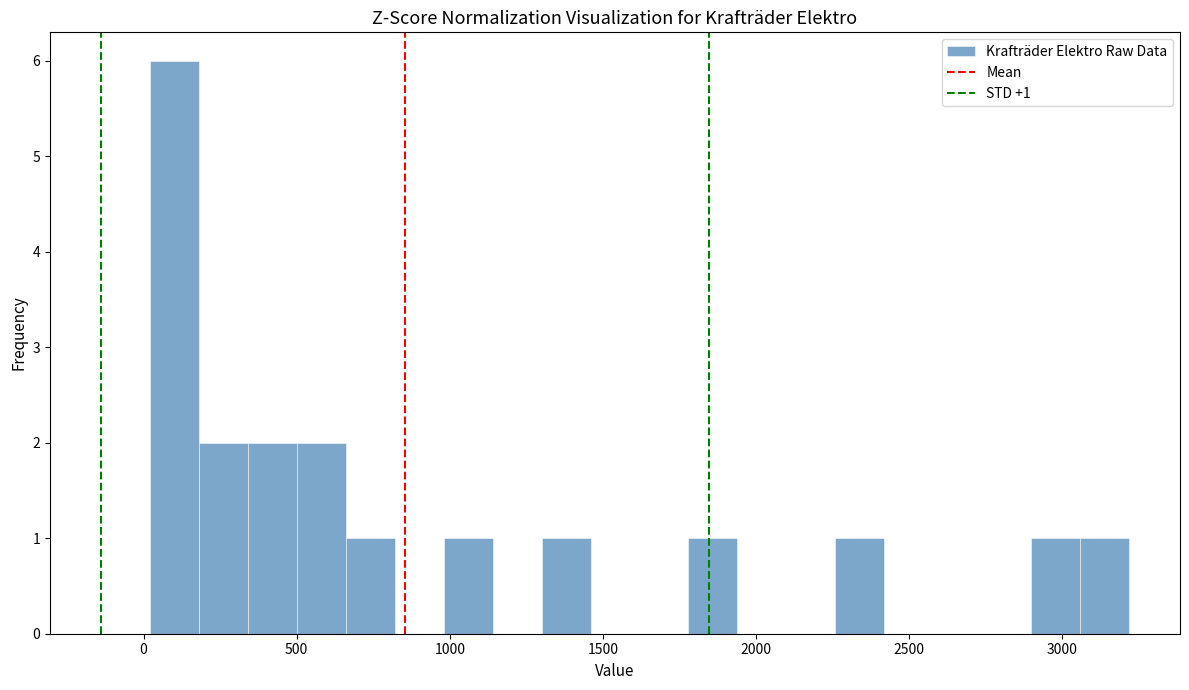

Around what value on the x-axis is the tallest bar? Give the approximate position of its centre, as read against the axis.

100